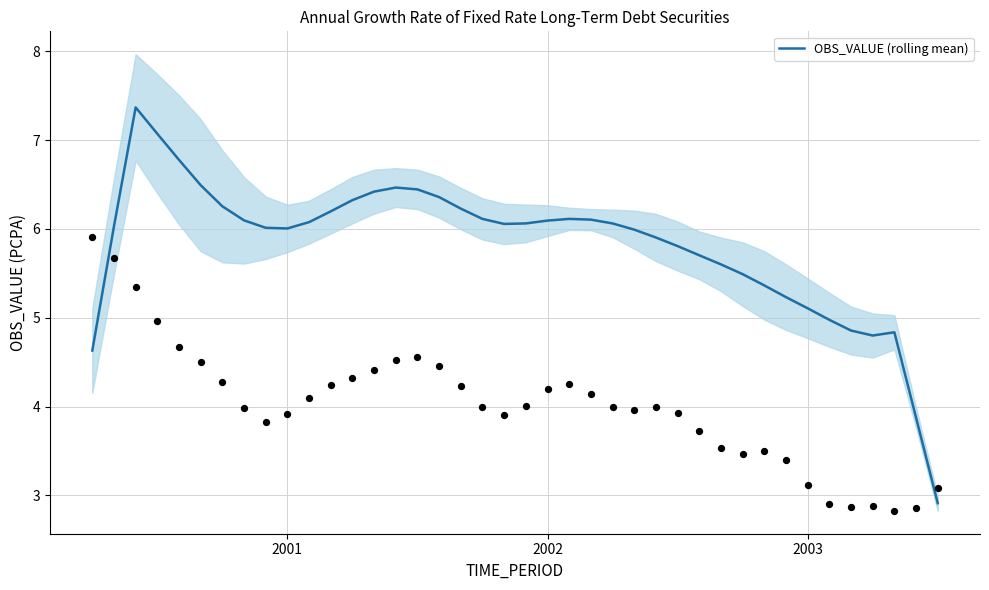

Between 3 and 37, which is larger?

3